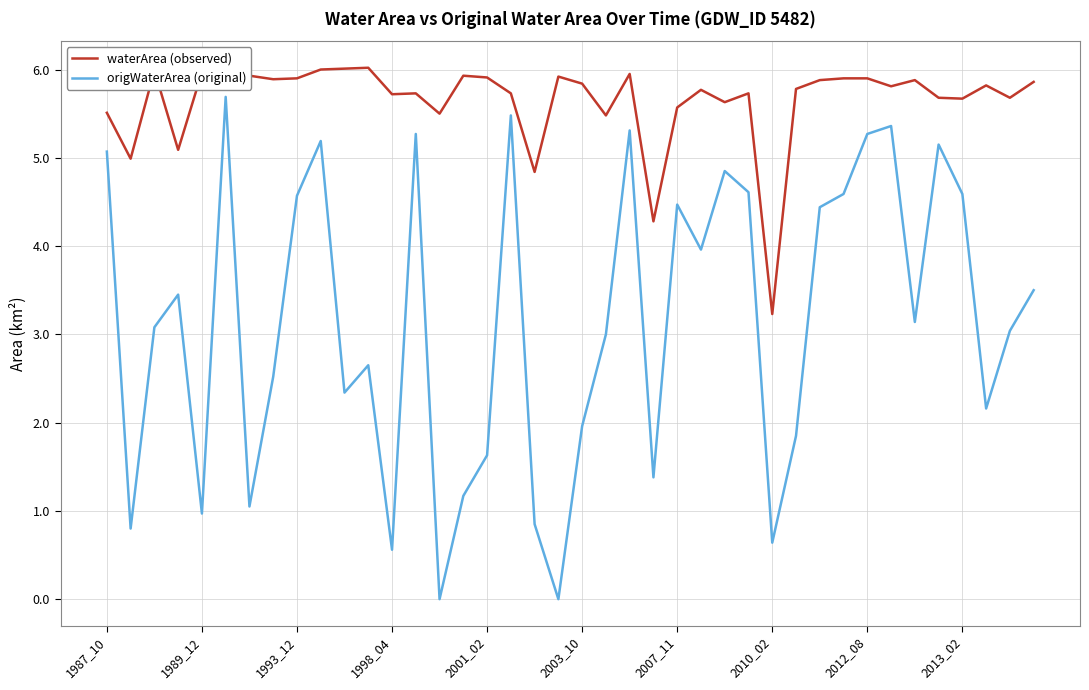

Which series has the largest total across all categories?

waterArea (observed)